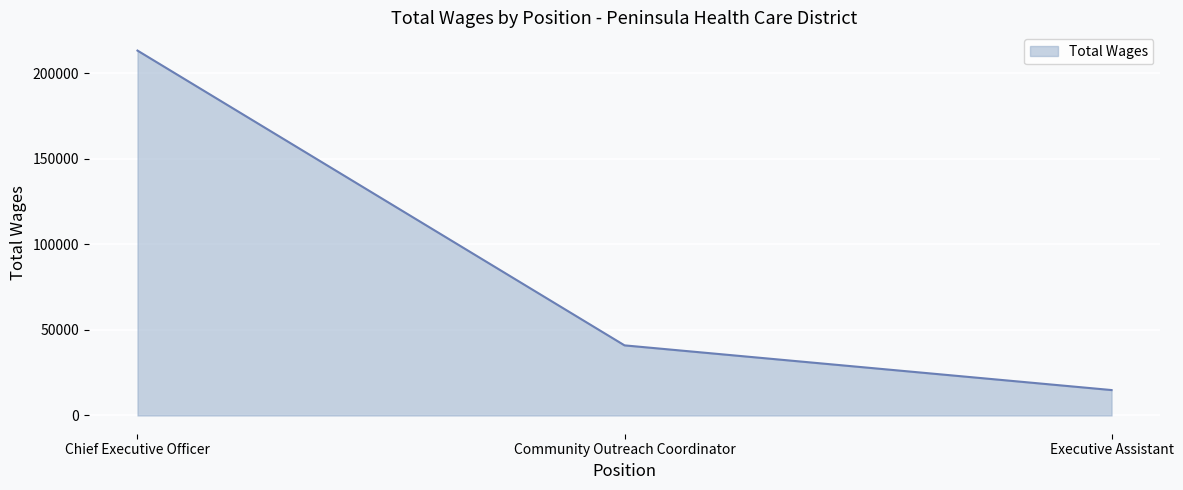

What is the difference between the values at Executive Assistant and Community Outreach Coordinator?

26109